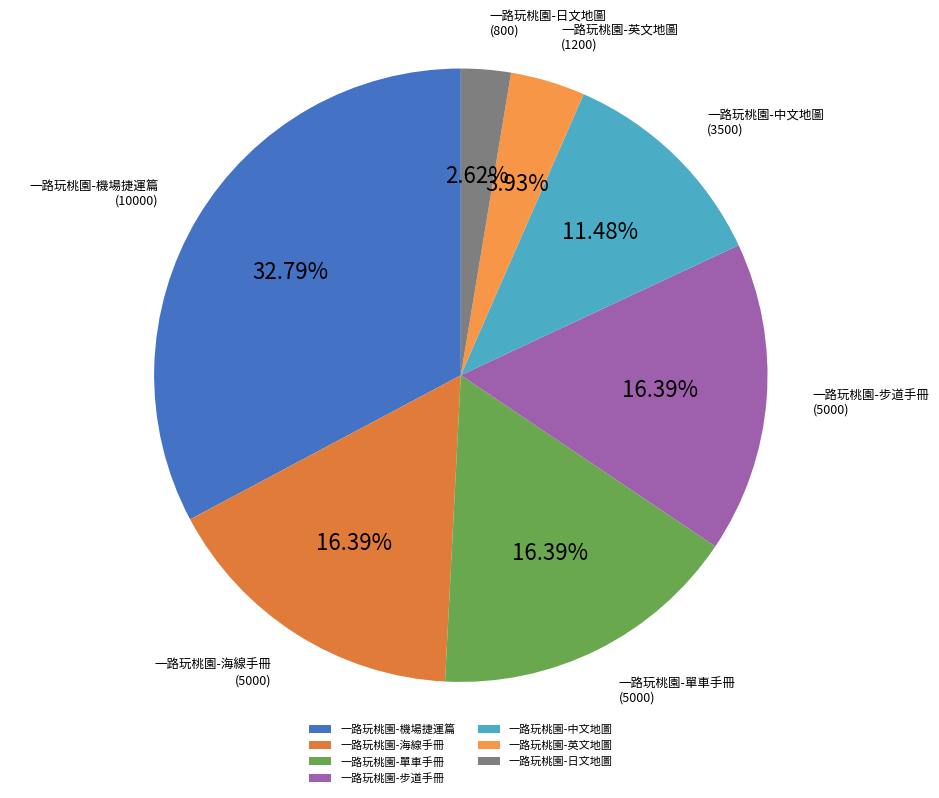

Is 一路玩桃園-日文地圖 the majority of the pie?

No